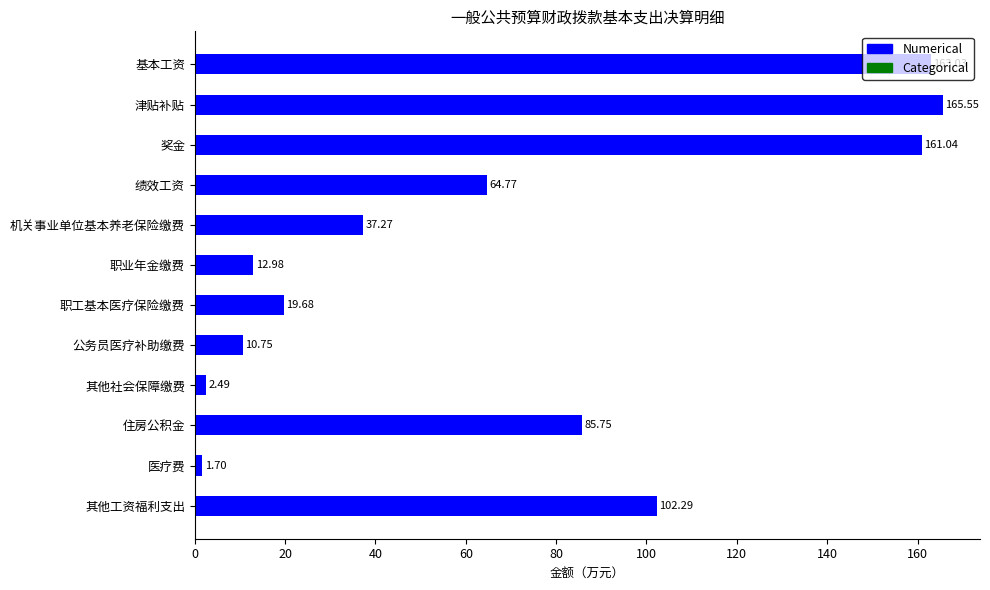

What is the sum of the values at 津贴补贴 and 其他工资福利支出?

267.8